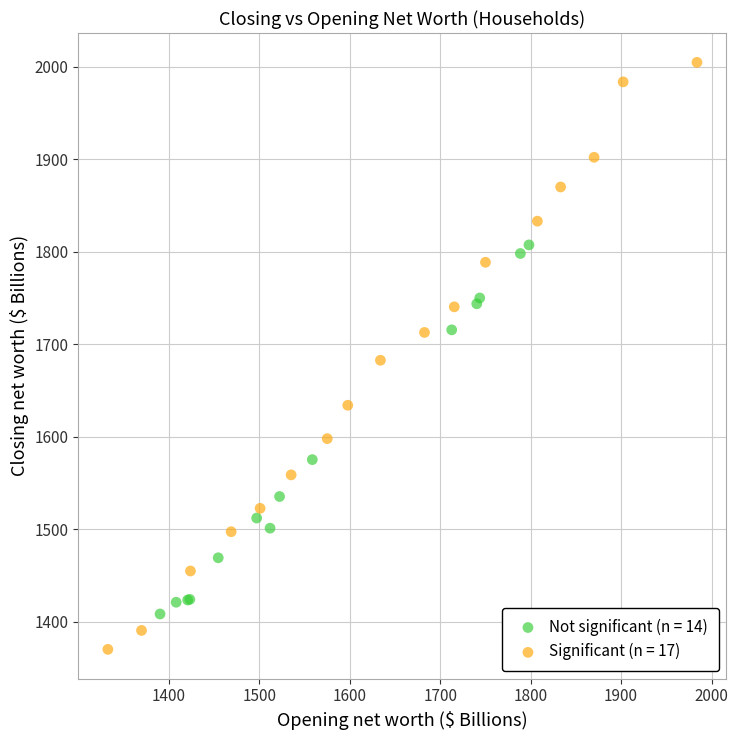

Which series contains the lowest Y value?

Significant (n = 17)